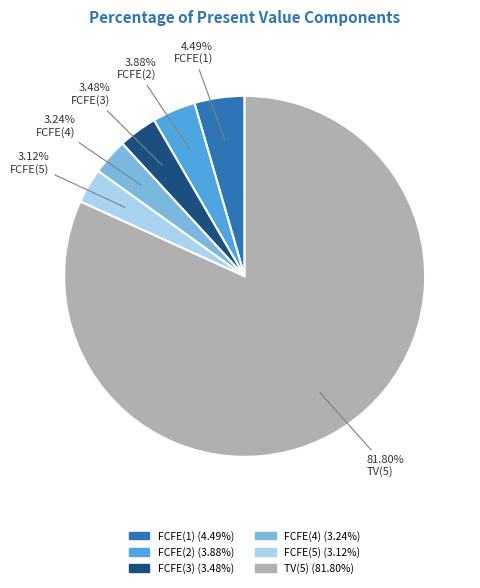

Approximately how many times larger is the value at FCFE(2) compared to FCFE(4)?

1.2